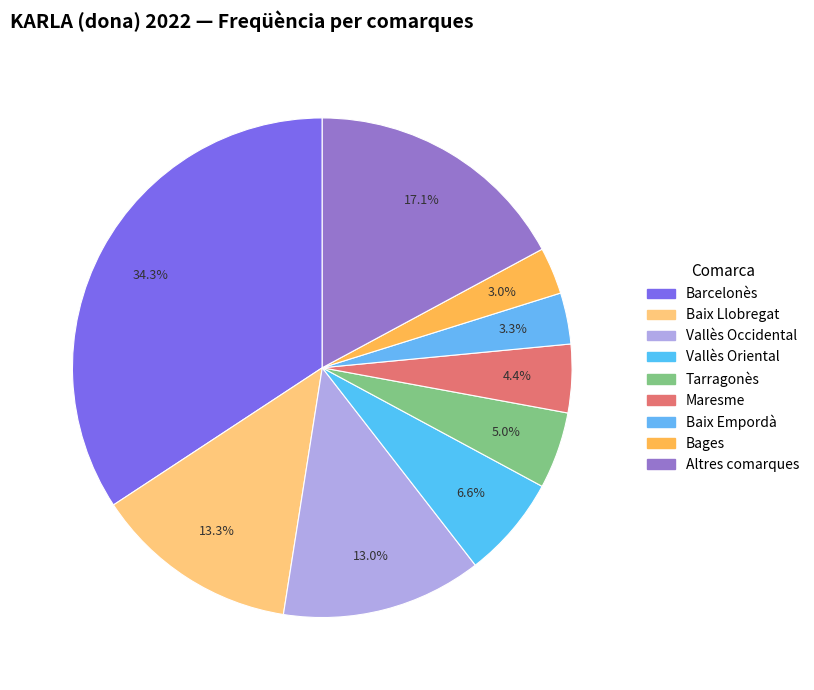

To the nearest percent, what is the difference between the Baix Empordà and Vallès Oriental slice percentages?

3%